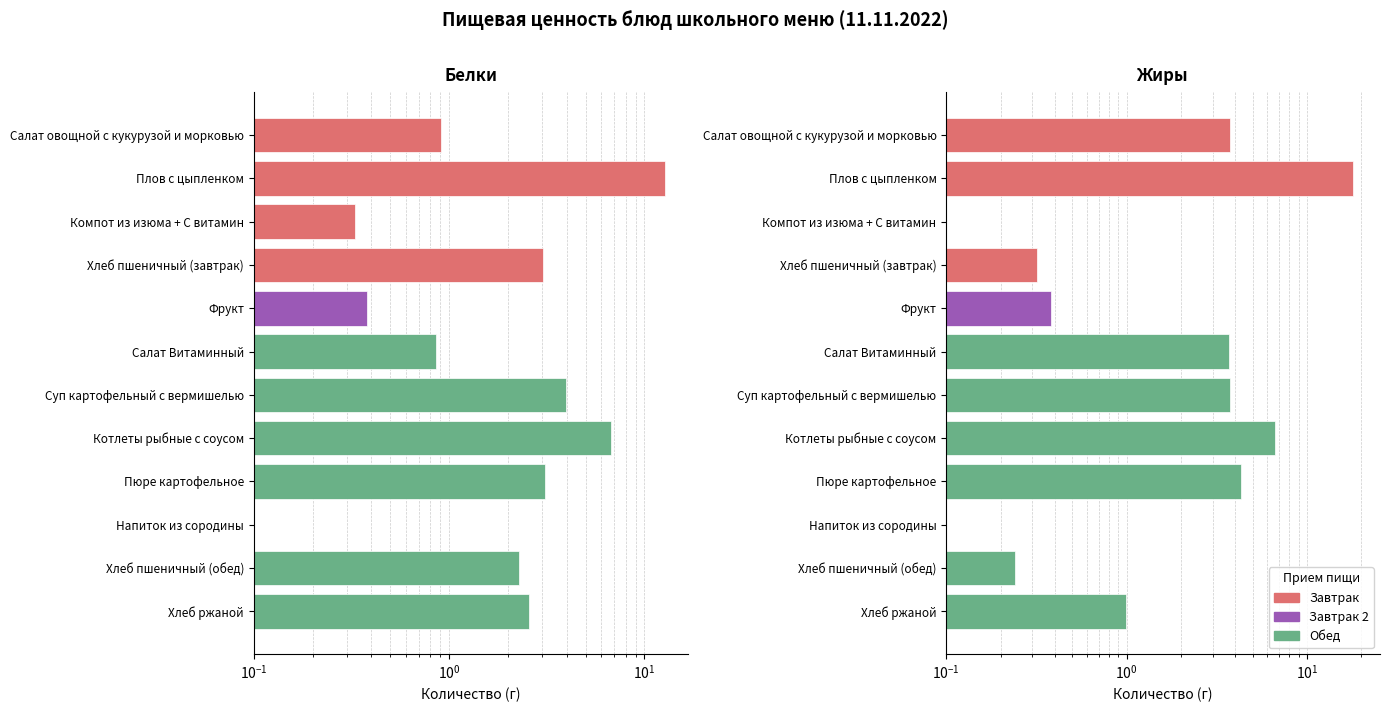

Count the number of categories in the chart.

12